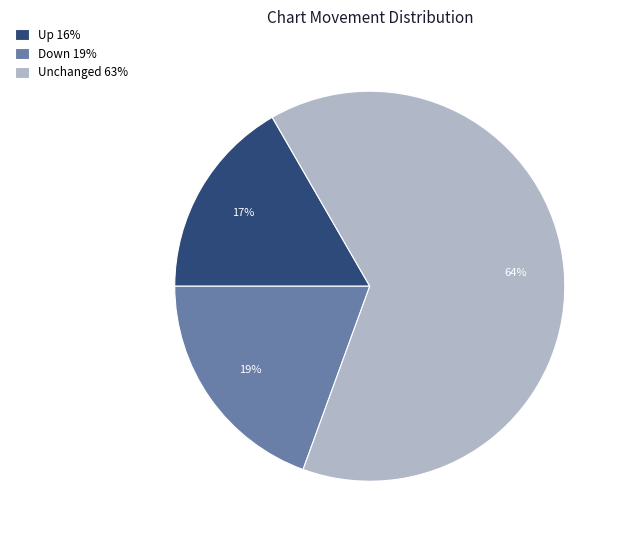

Is the sum of Unchanged 63% and Up 16% greater than half?

Yes